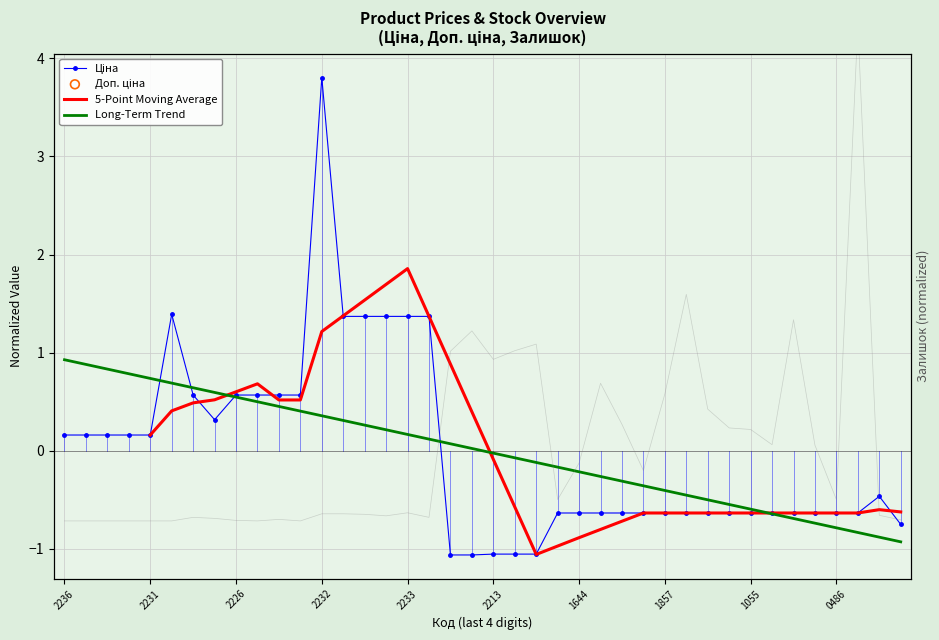

Which series has the largest total across all categories?

Залишок